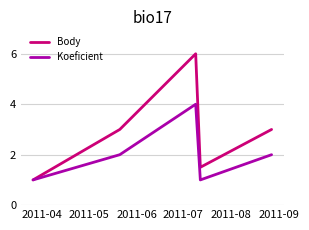

What are all the series names shown in the legend?

Body, Koeficient